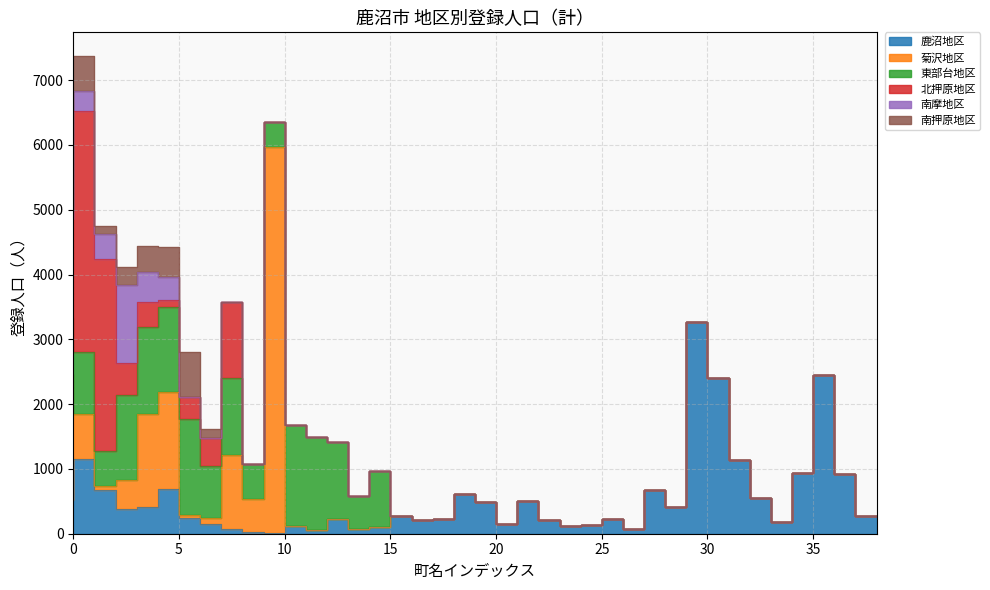

At which label does 南押原地区 reach its minimum?

8